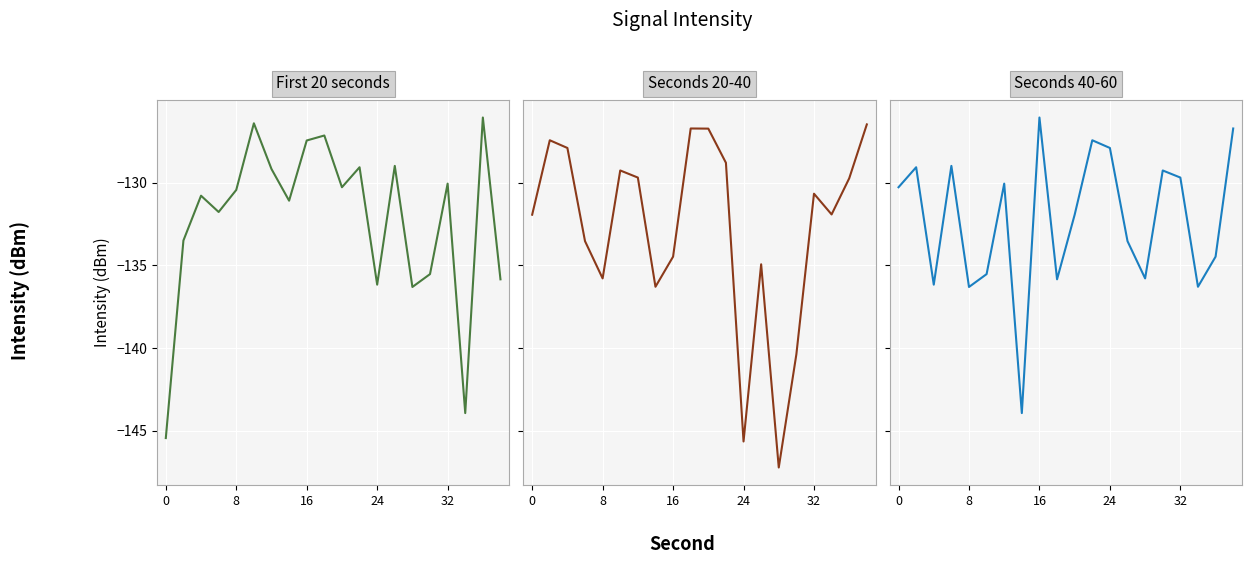

Which series has the widest spread of values?

Seconds 20-40